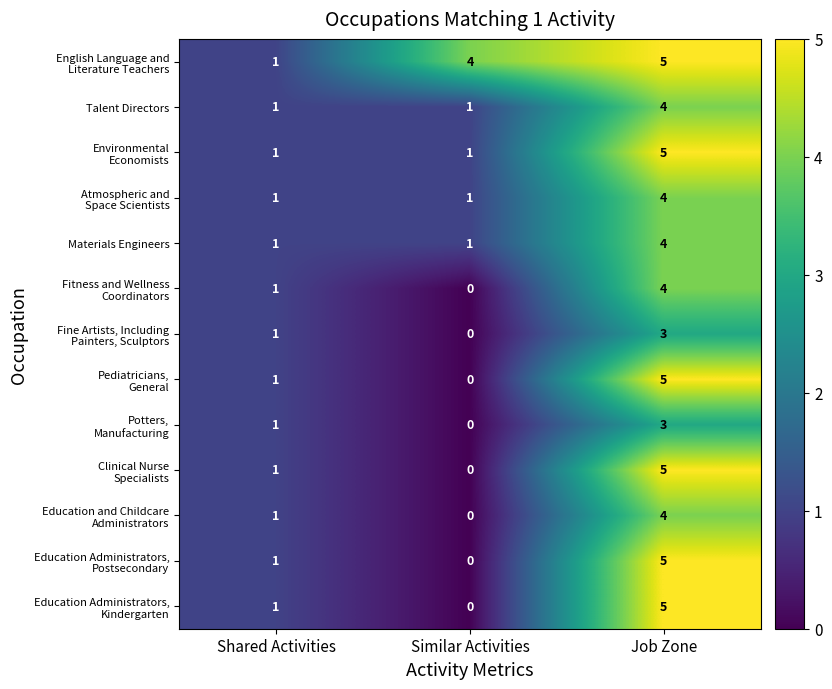

At which category does the chart reach its minimum across all series?

Similar Activities